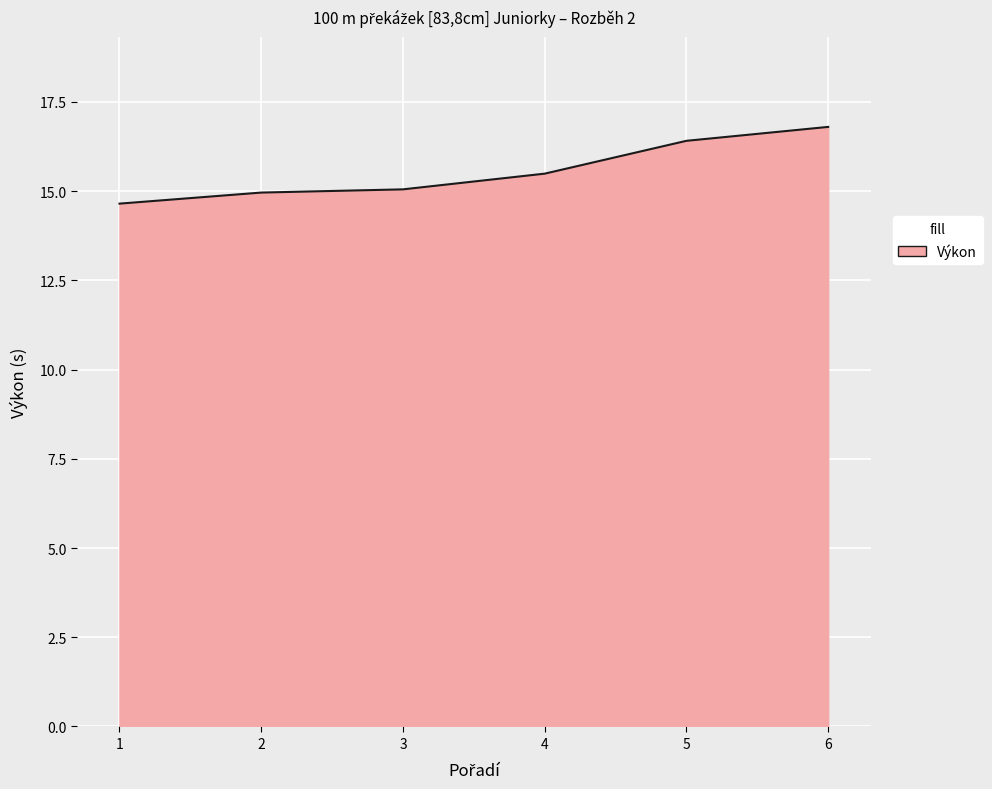

Is it true that the value at 5 is 16.4?

True